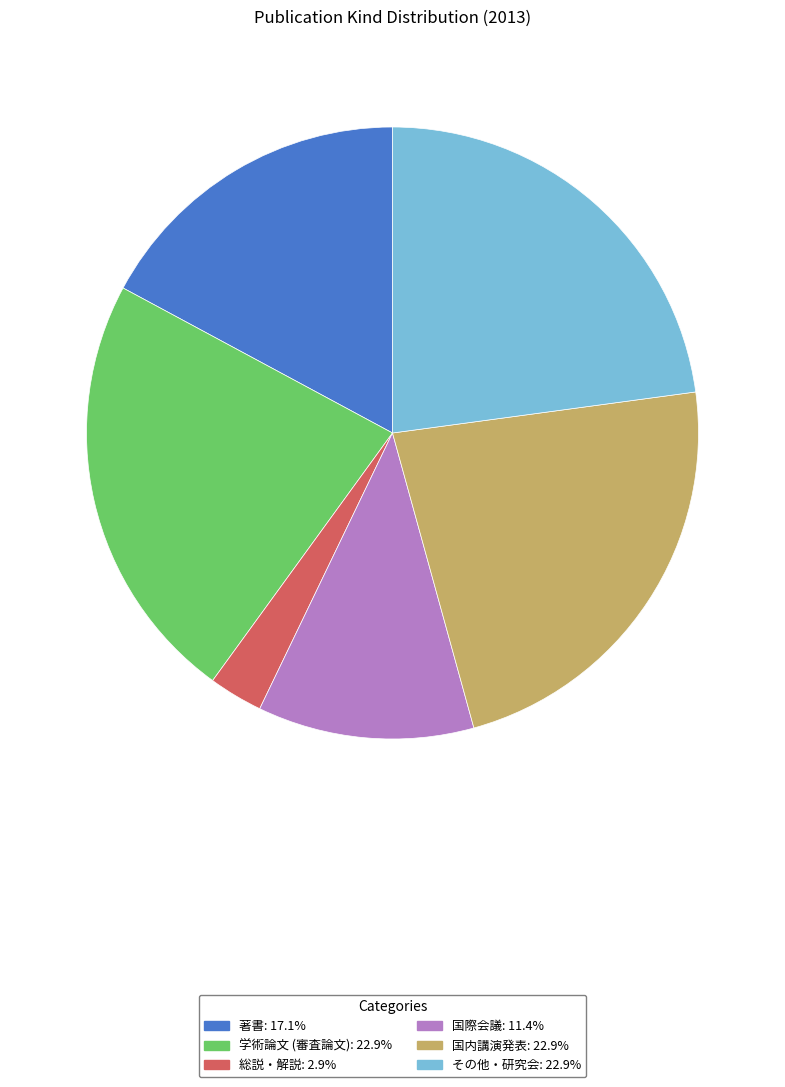

Which slice is the smallest?

総説・解説